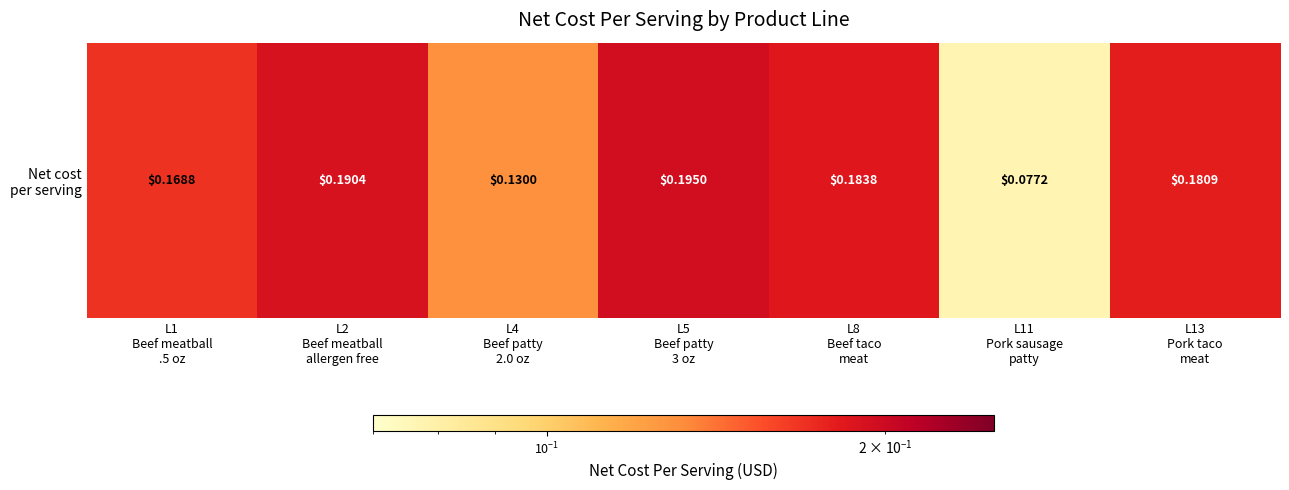

Rank the categories by value from highest to lowest.

L5
Beef patty
3 oz, L2
Beef meatball
allergen free, L8
Beef taco
meat, L13
Pork taco
meat, L1
Beef meatball
.5 oz, L4
Beef patty
2.0 oz, L11
Pork sausage
patty